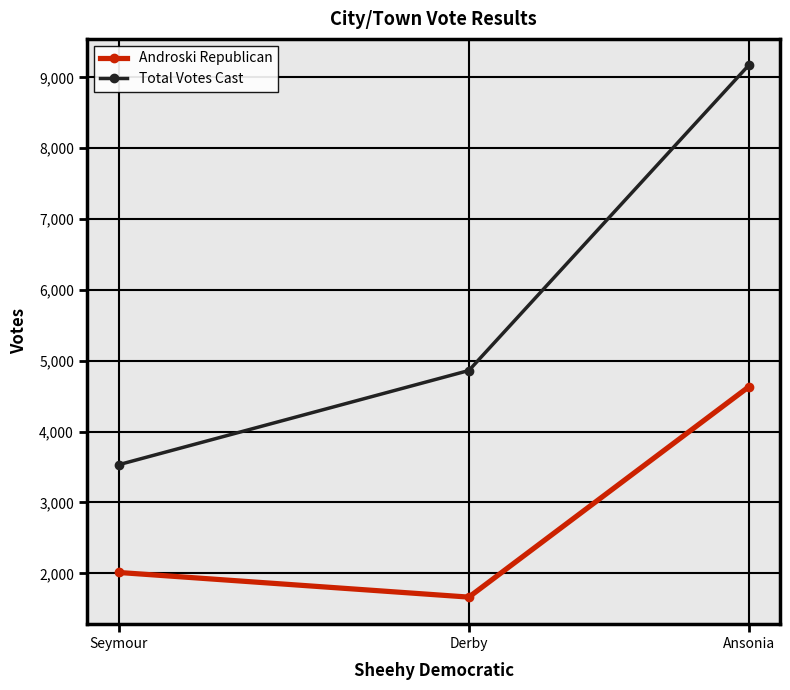

Between Ansonia and Seymour, which is larger?

Ansonia